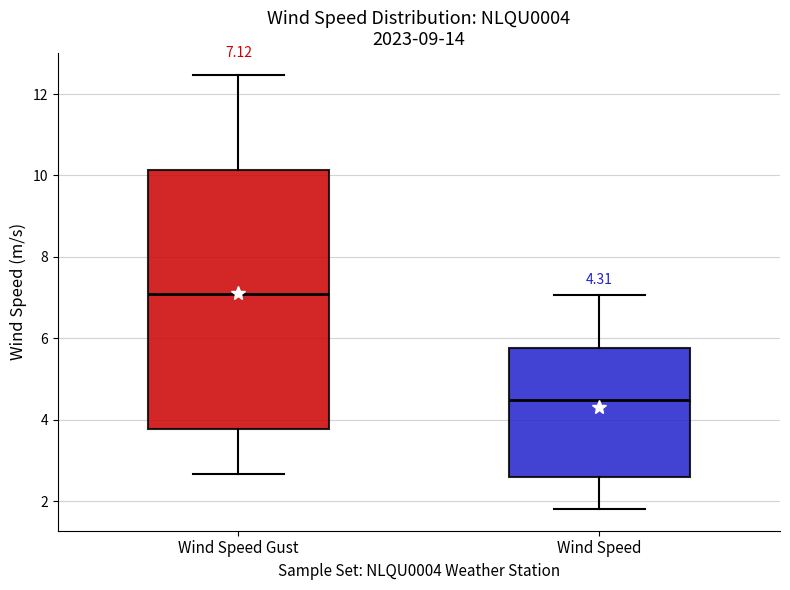

Comparing the boxes themselves (not the whiskers), which one is the tallest?

Wind Speed Gust